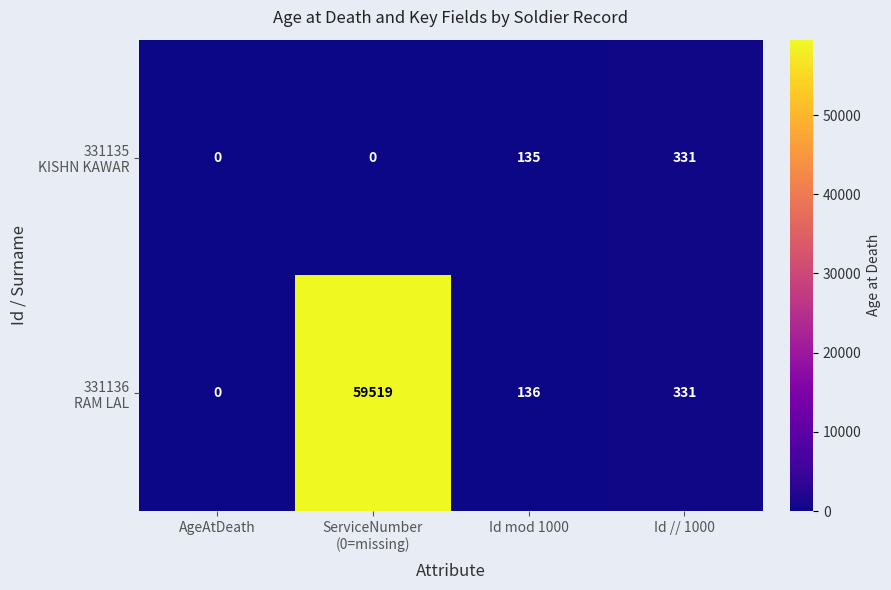

What is the total value across all series at Id // 1000?

662